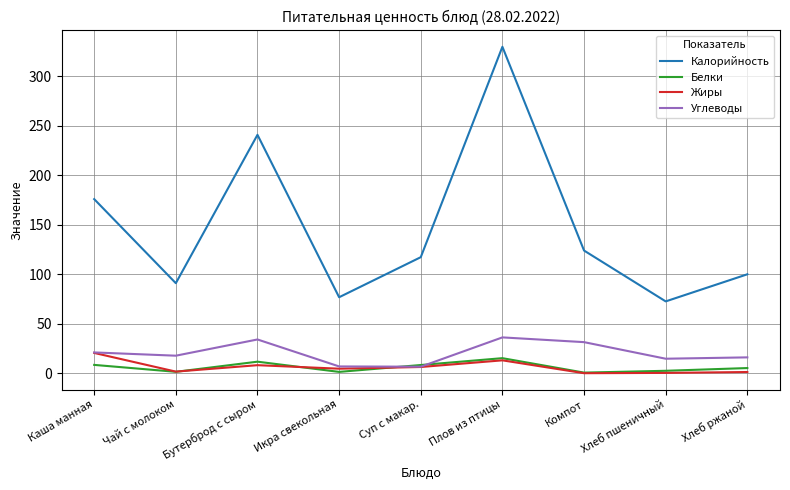

The Калорийность series shows 176.0 at Каша манная. True or false?

True